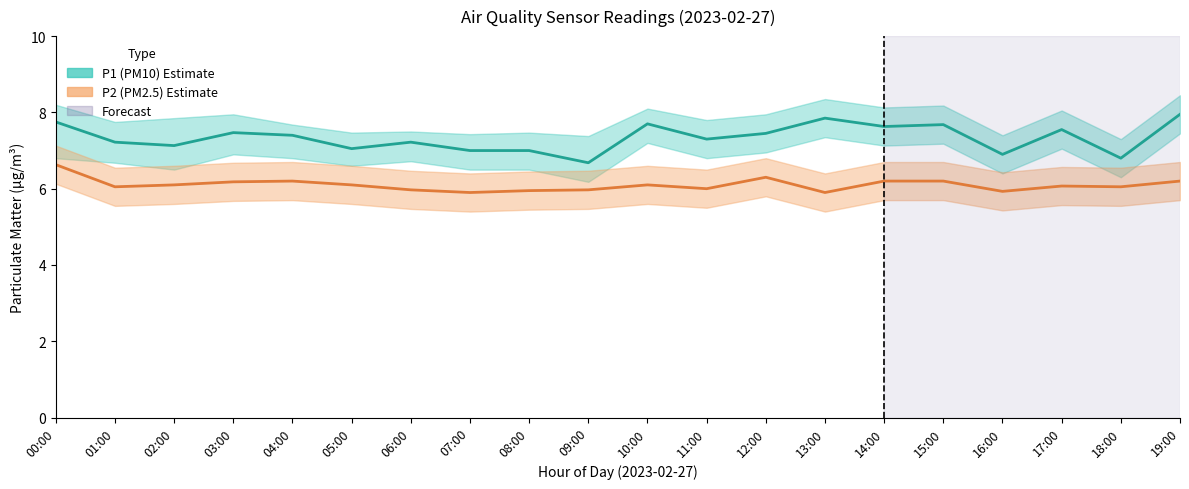

Is it true that P2 (PM2.5) equals 6.1 at 10:00?

True